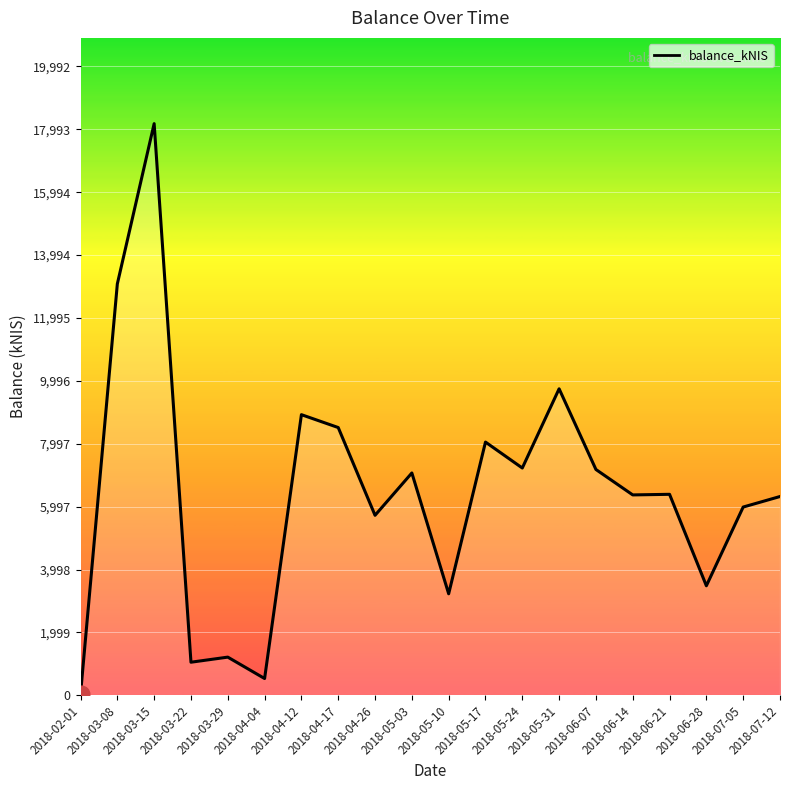

True or false: the data has more than 0 interior local peaks.

True